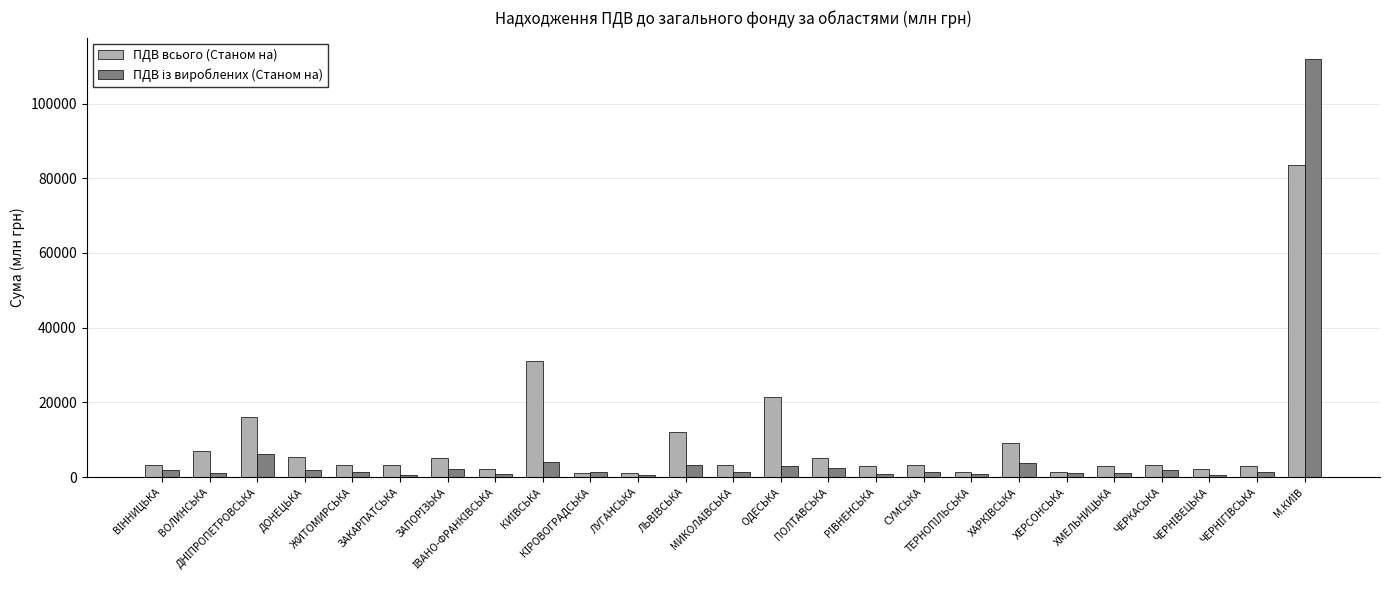

What is the difference between the second highest and second lowest values in the ПДВ всього (Станом на) series?

29836.6